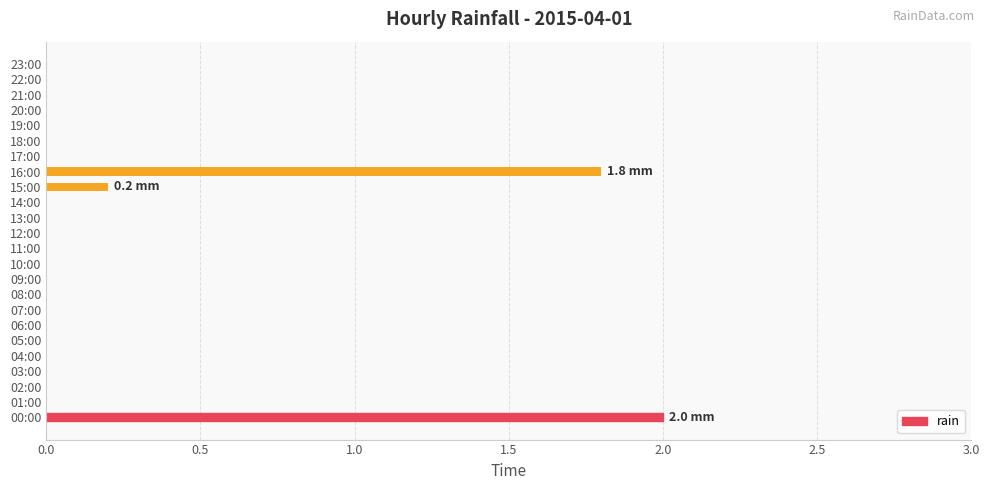

True or false: the data shows 0.0 at 13:00.

True